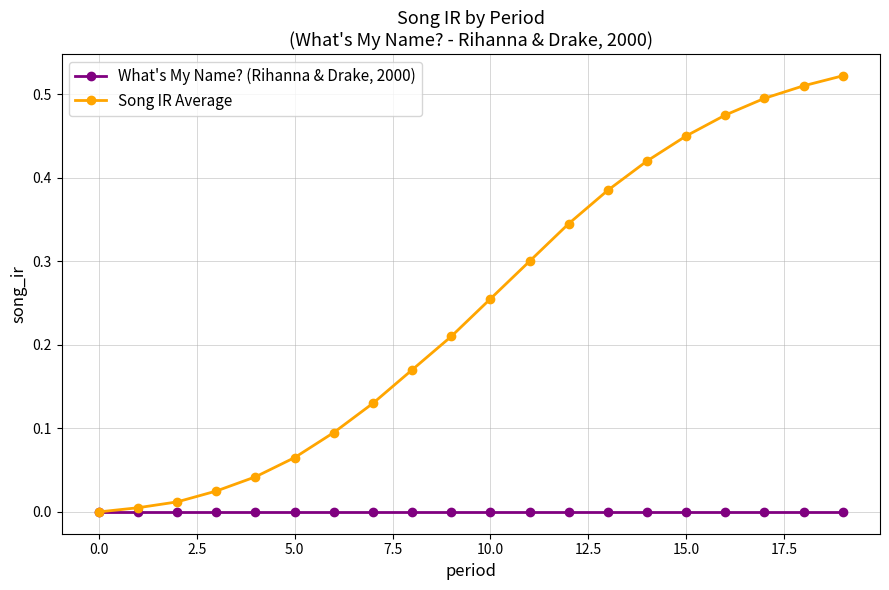

Which series has the largest total across all categories?

Song IR Average